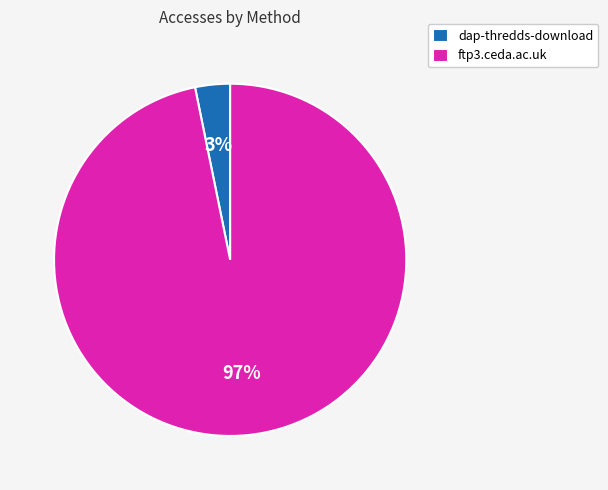

Between dap-thredds-download and ftp3.ceda.ac.uk, which is larger?

ftp3.ceda.ac.uk